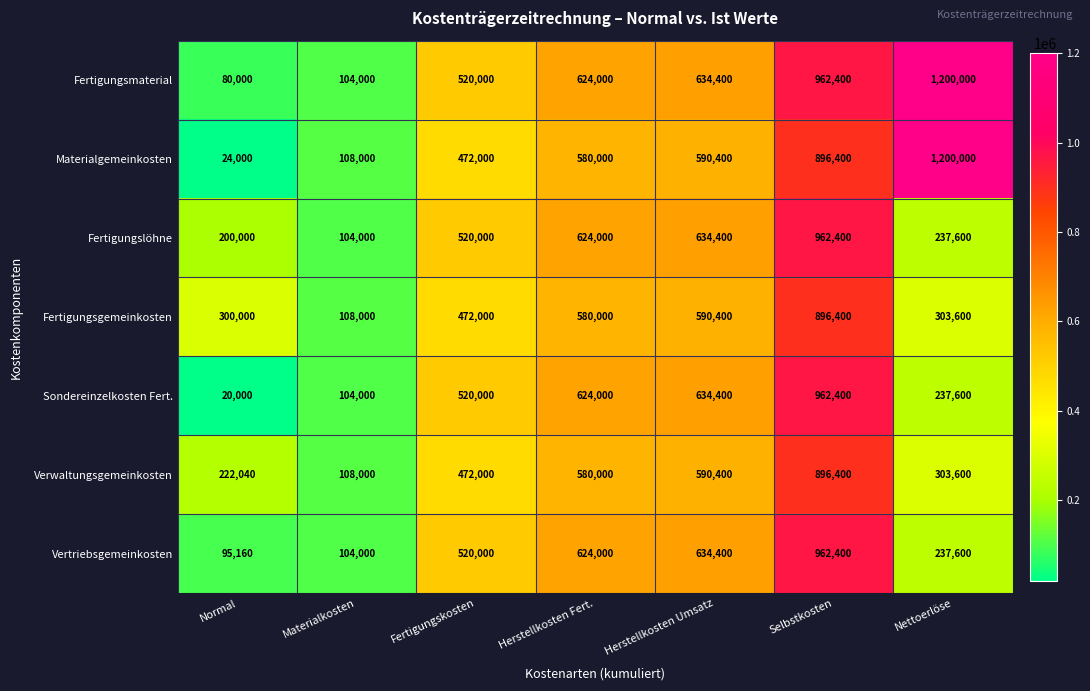

What is the sum of all Fertigungsmaterial values?

4124800